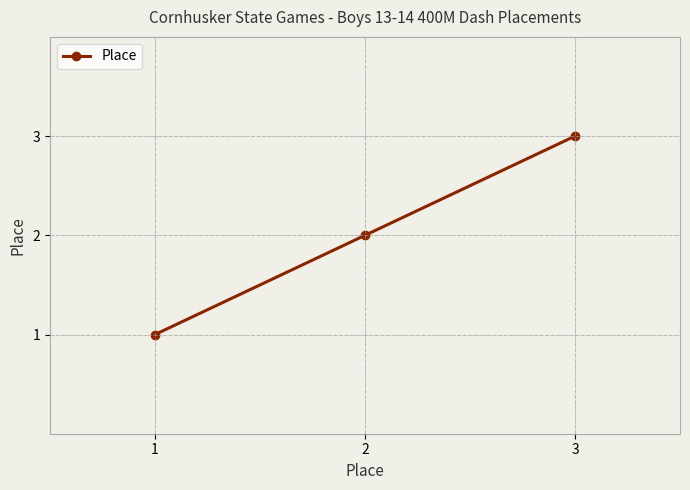

What is the change in value from 2 to 3?

+1